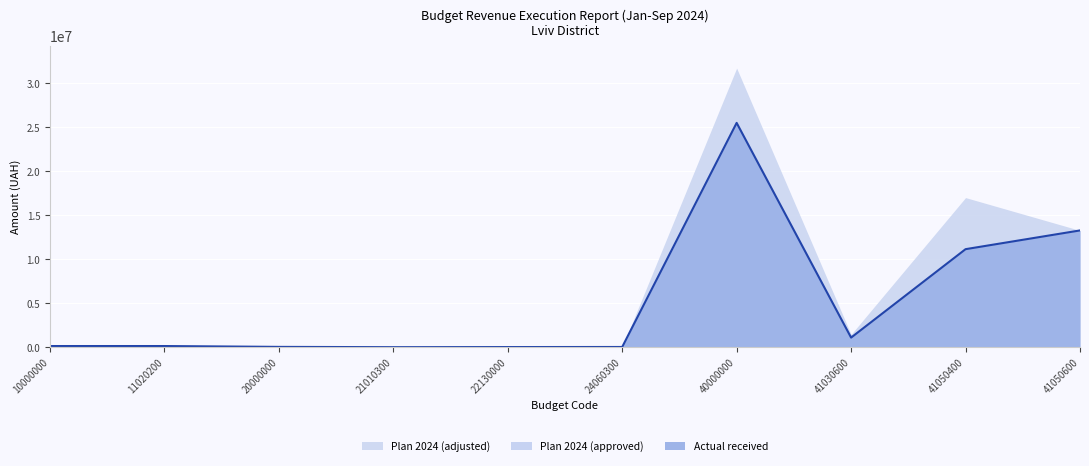

What is the spread (max minus min) of values at 11020200?

108446.8